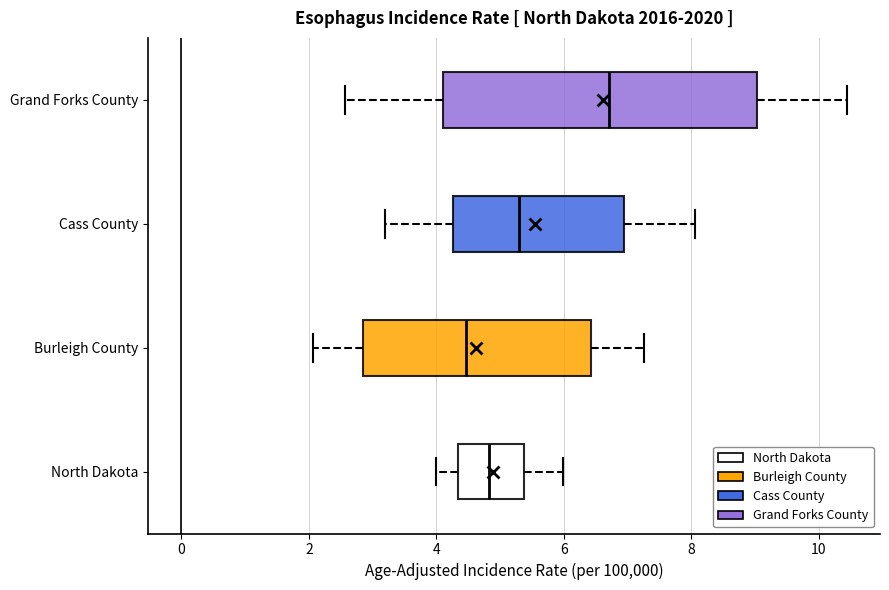

Reading bottom to top, read every box against the x-axis: the position of its median line, the range the box covers, and the ends of its whiskers. The values are not printed on the chart, so give them approximately, as read against the axis.

North Dakota: median 4.8, box 4.4 to 5.4, whiskers 4.0 to 6.0
Burleigh County: median 4.4, box 2.8 to 6.4, whiskers 2.0 to 7.2
Cass County: median 5.2, box 4.2 to 7.0, whiskers 3.2 to 8.0
Grand Forks County: median 6.8, box 4.2 to 9.0, whiskers 2.6 to 10.4